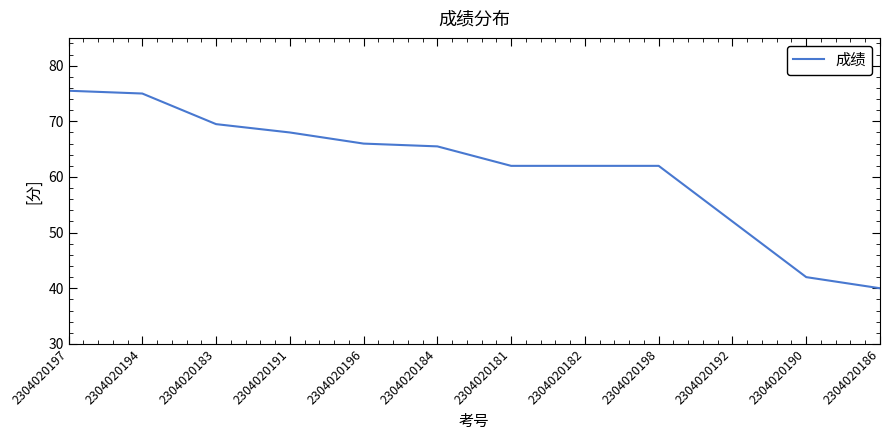

True or false: the data shows 67.5 at 2304020186.

False